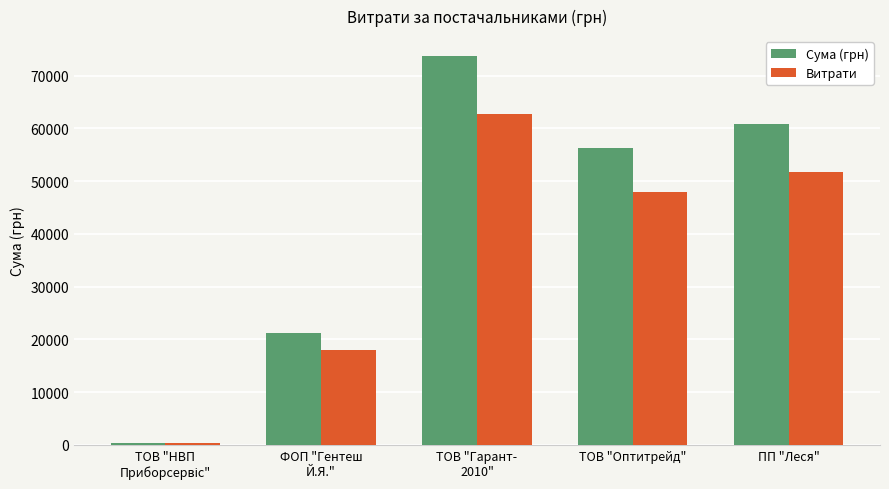

What is the difference between the Сума (грн) values at ТОВ "Гарант-
2010" and ФОП "Гентеш
Й.Я."?

52601.9